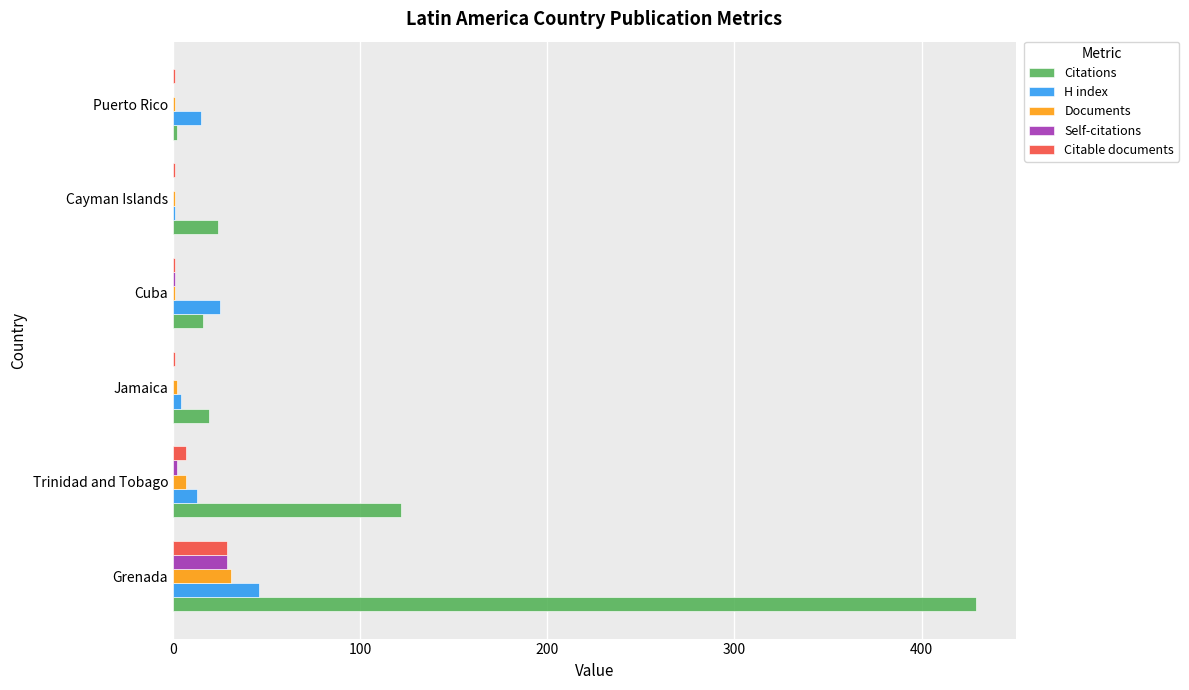

What is the sum of all Documents values?

43